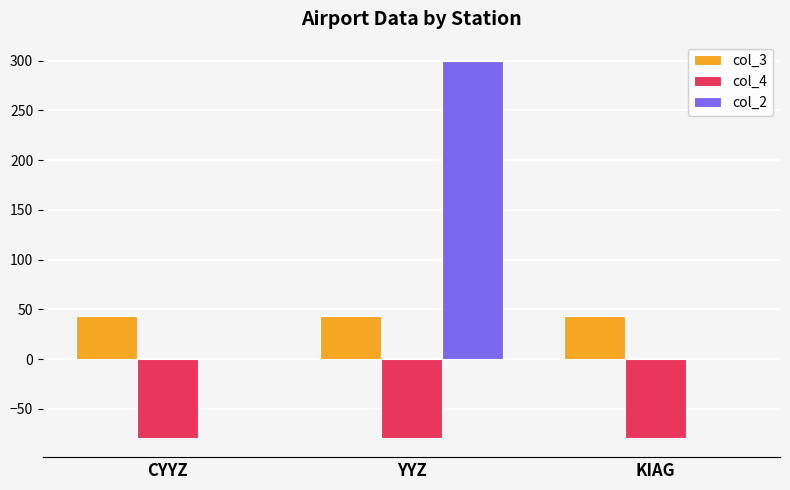

Are the bars horizontal?

No